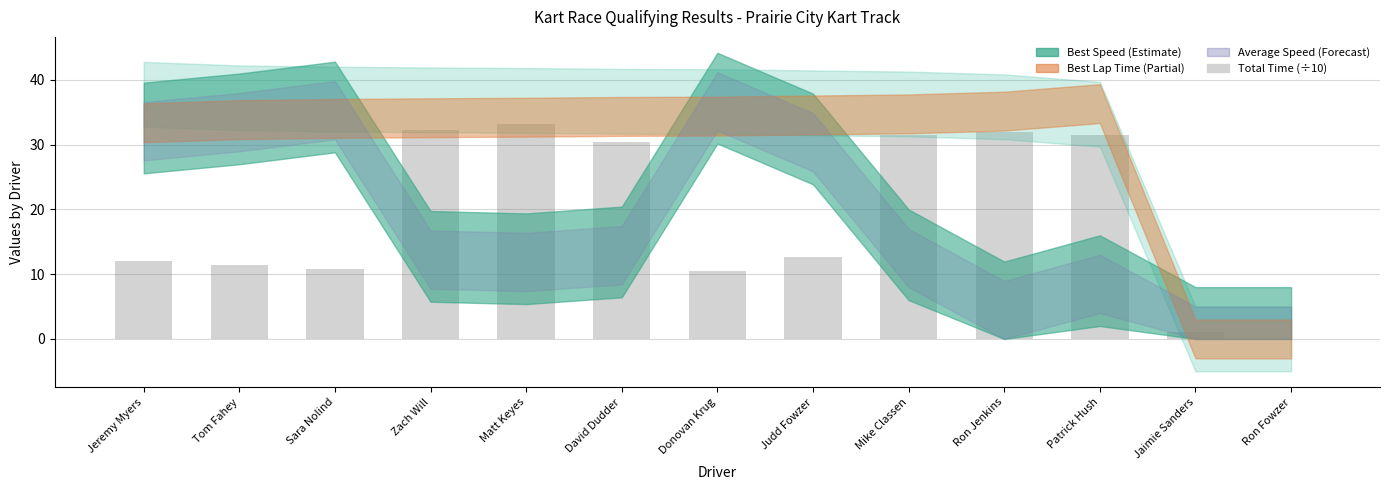

How many values are above zero?

12